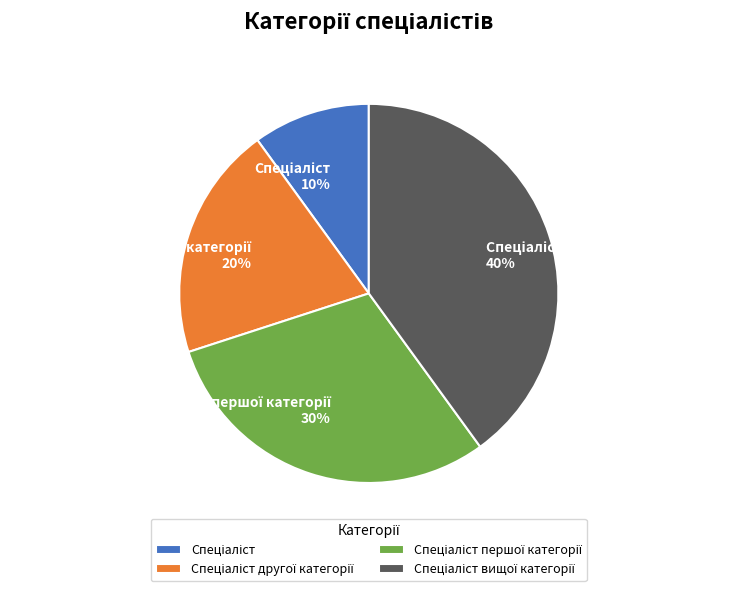

To the nearest percent, what is the average slice percentage?

25%